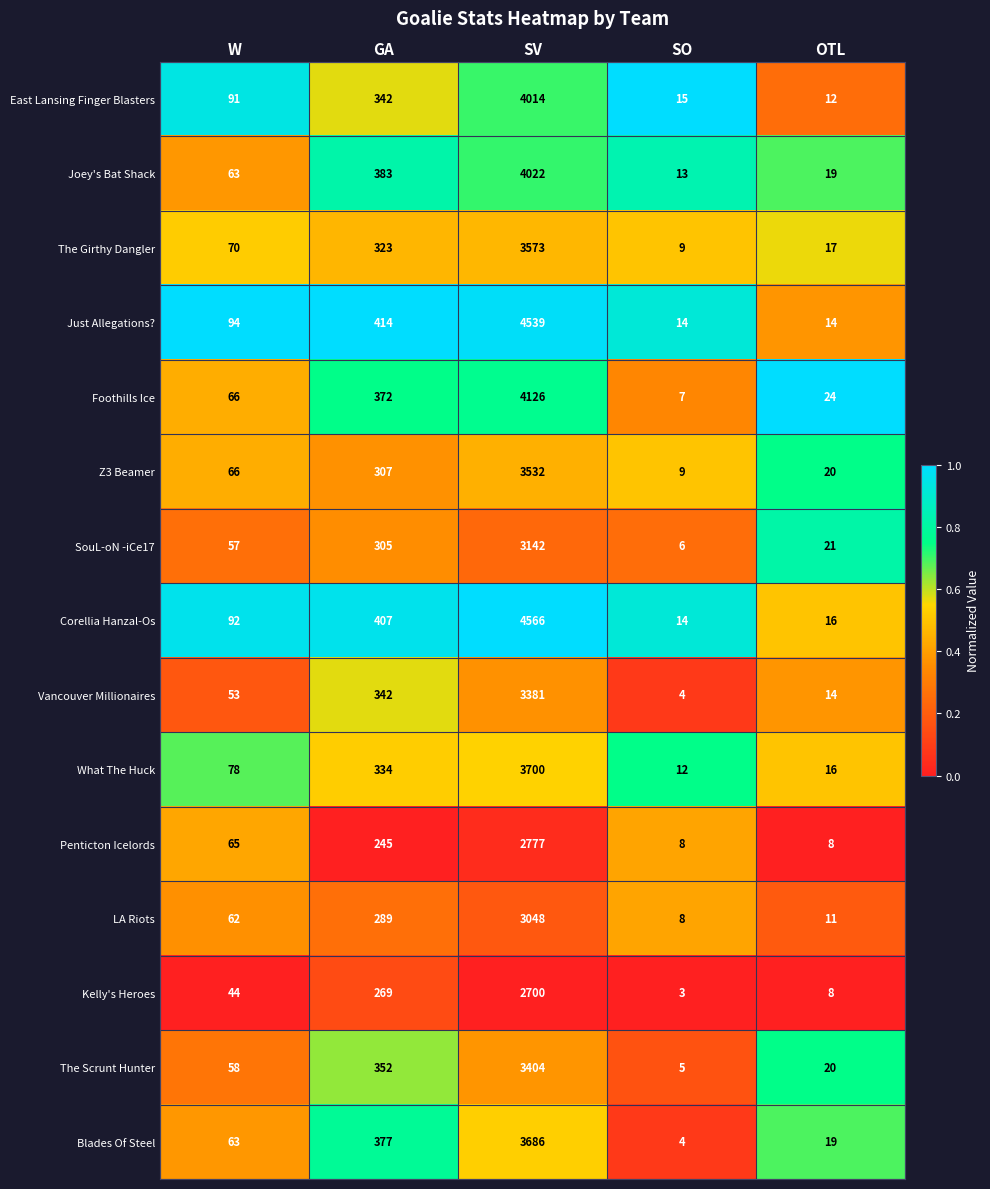

Which category has the highest value across all series?

SV